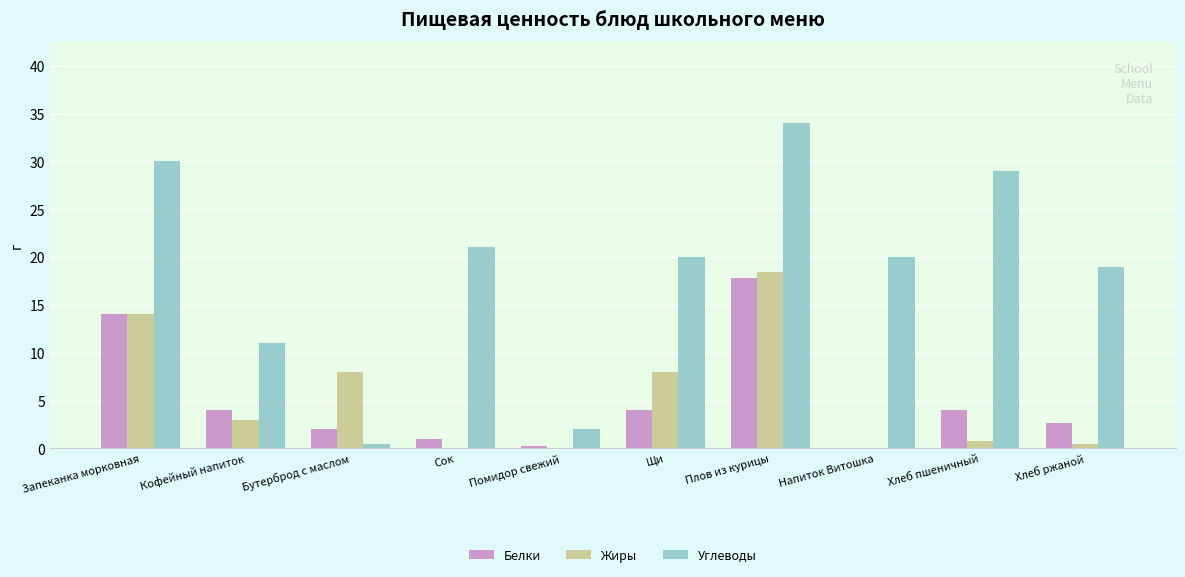

Which category has the highest value across all series?

Плов из курицы